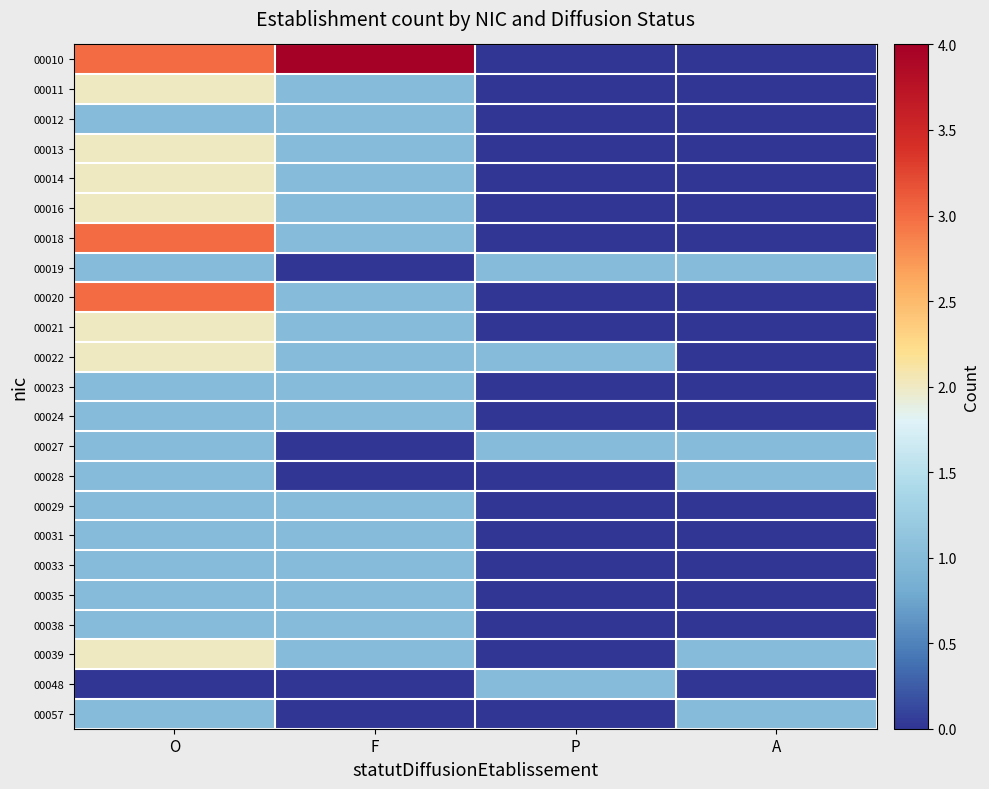

What is the difference between the highest and lowest values at F?

4